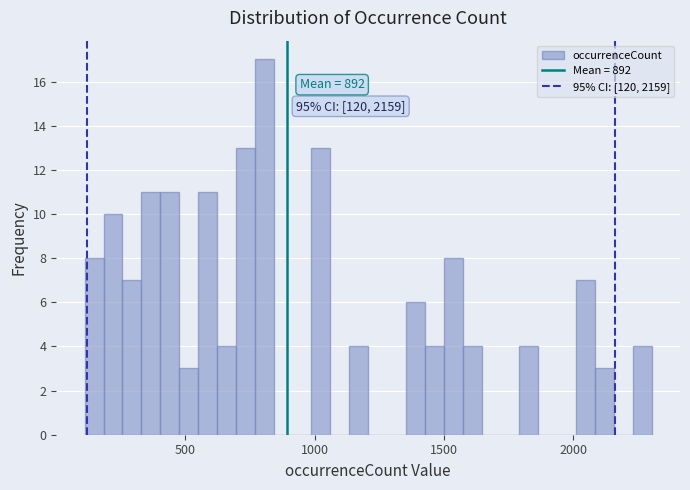

Read against the x-axis, roughly where is the centre of the tallest bar?

800